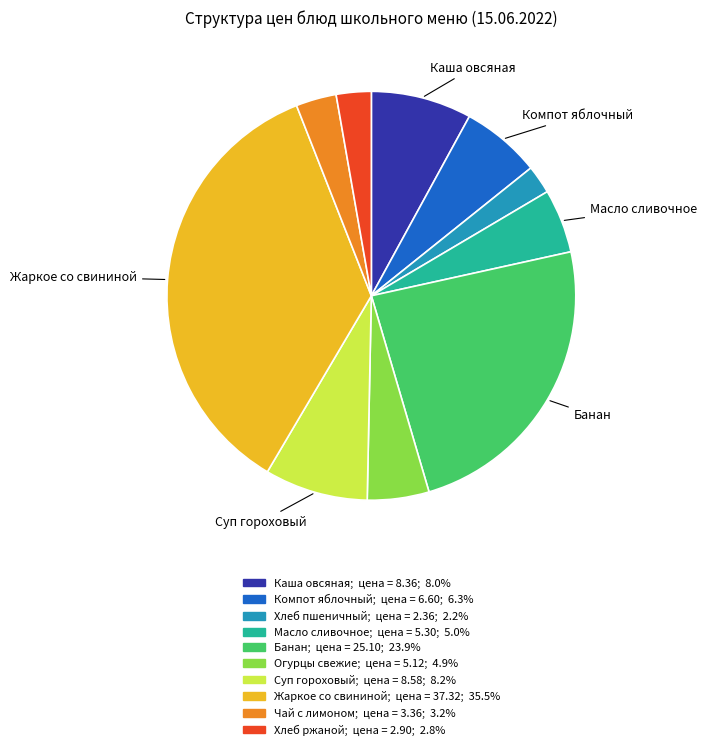

Is there any slice that represents more than half of the pie?

No